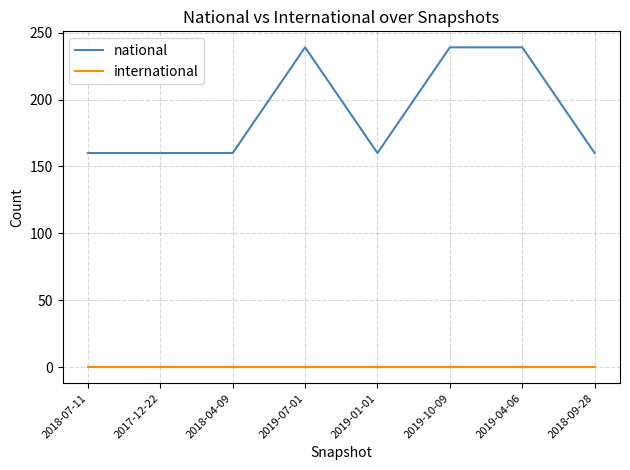

What is the maximum value shown in the chart?

239